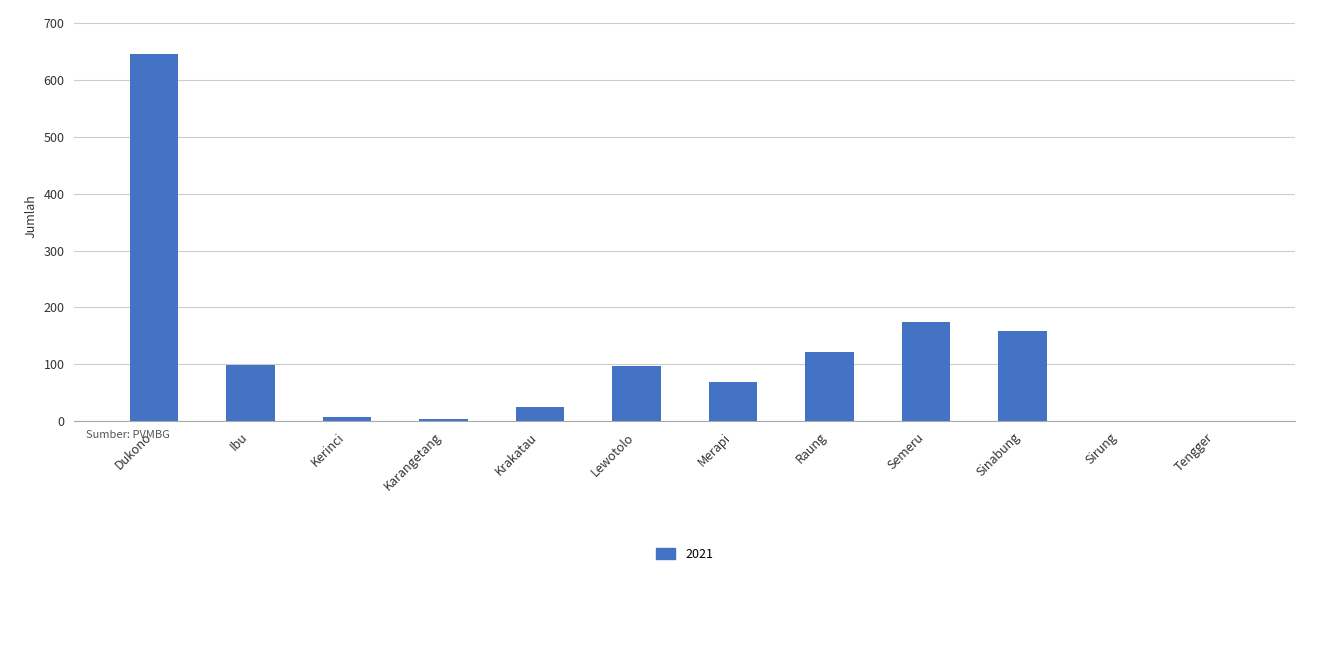

At which category does the chart reach its peak across all series?

Dukono